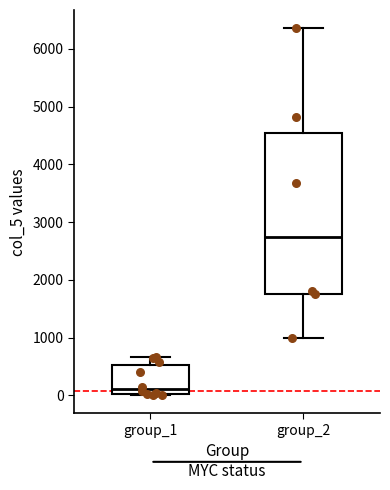

Which box is the tallest, from its lower edge to its upper edge?

group_2